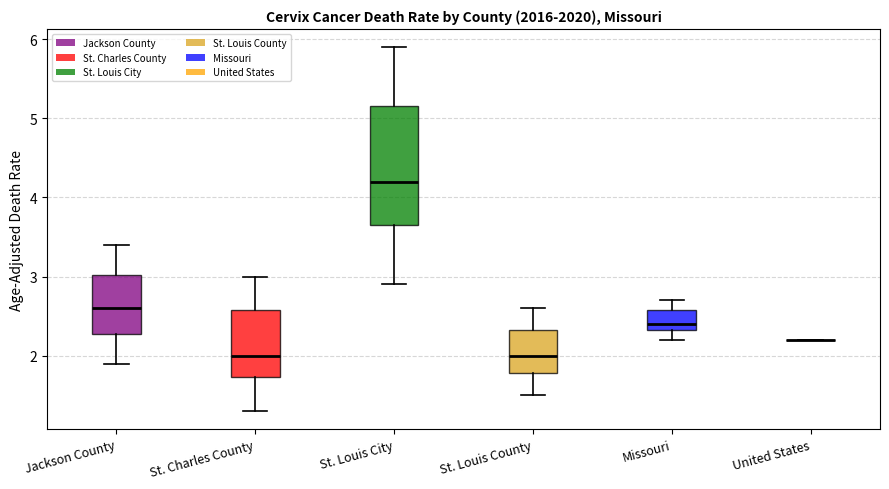

Reading left to right, read every box against the y-axis: the position of its median line, the range the box covers, and the ends of its whiskers. The values are not printed on the chart, so give them approximately, as read against the axis.

Jackson County: median 2.6, box 2.3 to 3.0, whiskers 1.9 to 3.4
St. Charles County: median 2.0, box 1.7 to 2.6, whiskers 1.3 to 3.0
St. Louis City: median 4.2, box 3.7 to 5.2, whiskers 2.9 to 5.9
St. Louis County: median 2.0, box 1.8 to 2.3, whiskers 1.5 to 2.6
Missouri: median 2.4, box 2.3 to 2.6, whiskers 2.2 to 2.7
United States: box collapsed to a line at 2.2, whiskers 2.2 to 2.2